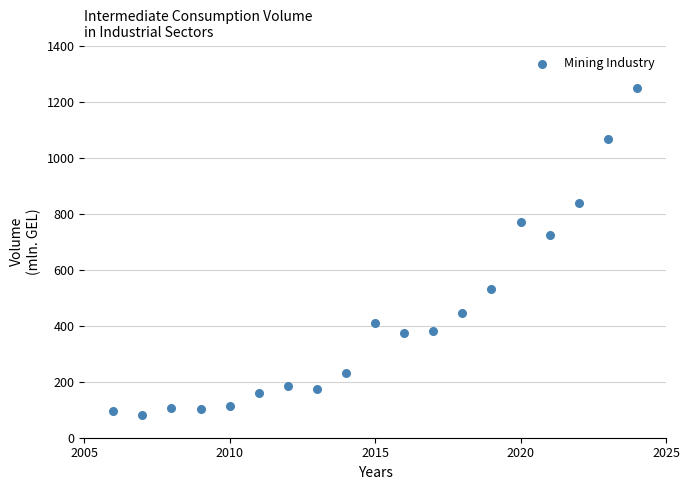

What is the range of Y values (max minus min)?

1167.4